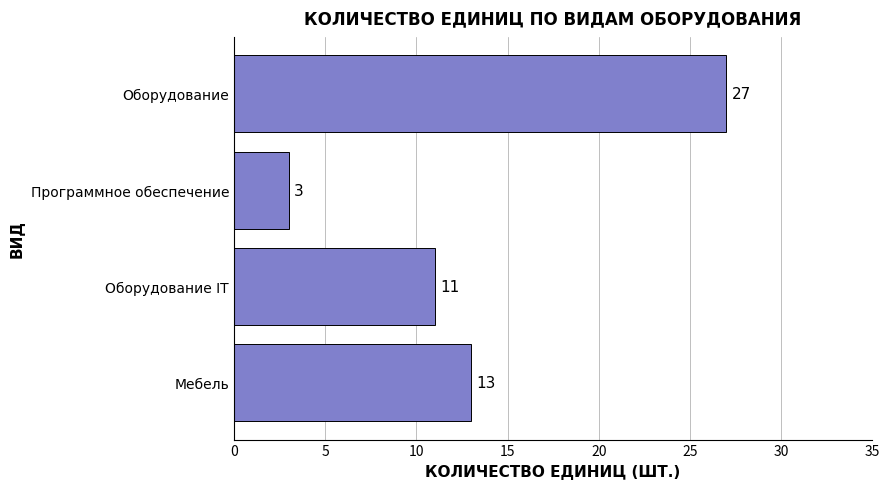

What is the maximum value shown in the chart?

27